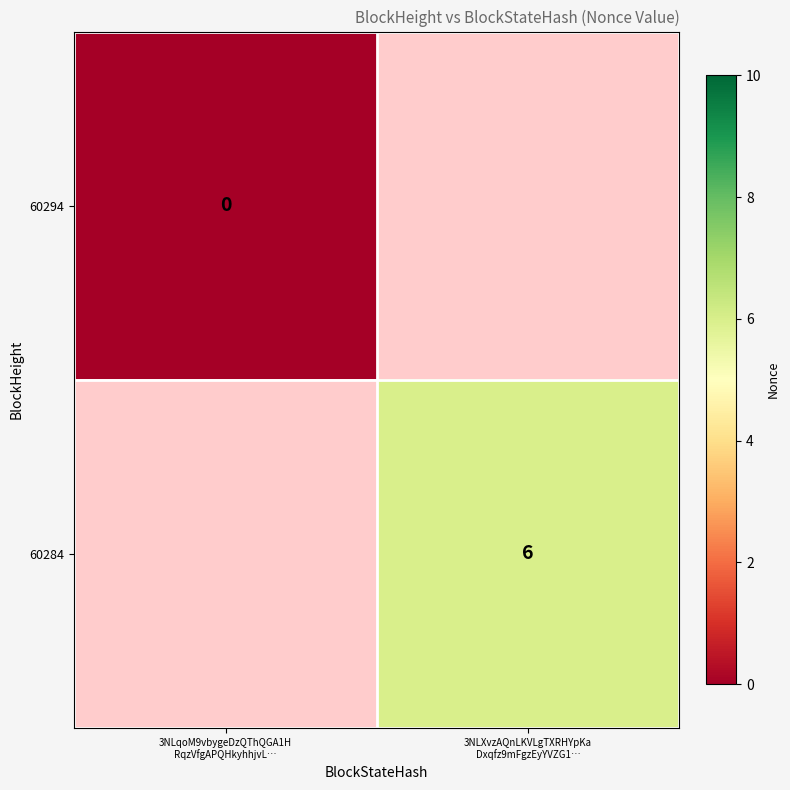

At which label does 60294 reach its minimum?

3NLqoM9vbygeDzQThQGA1H RqzVfgAPQHkyhhjvL…